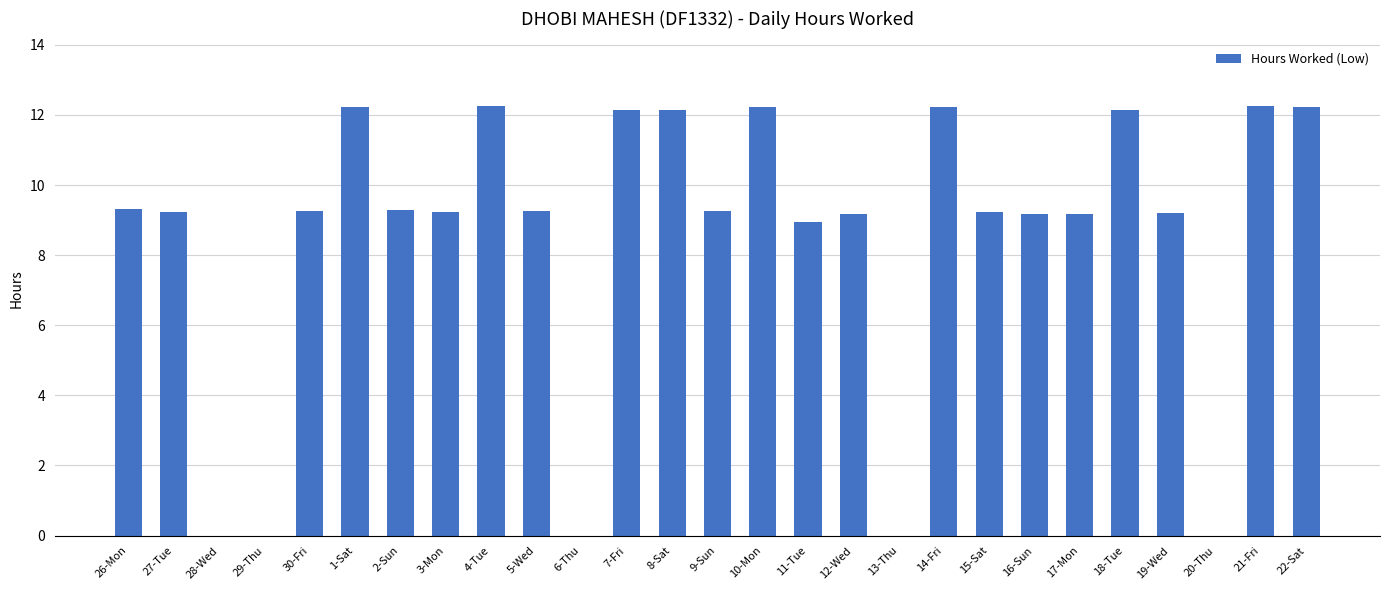

What is the maximum value shown in the chart?

12.3